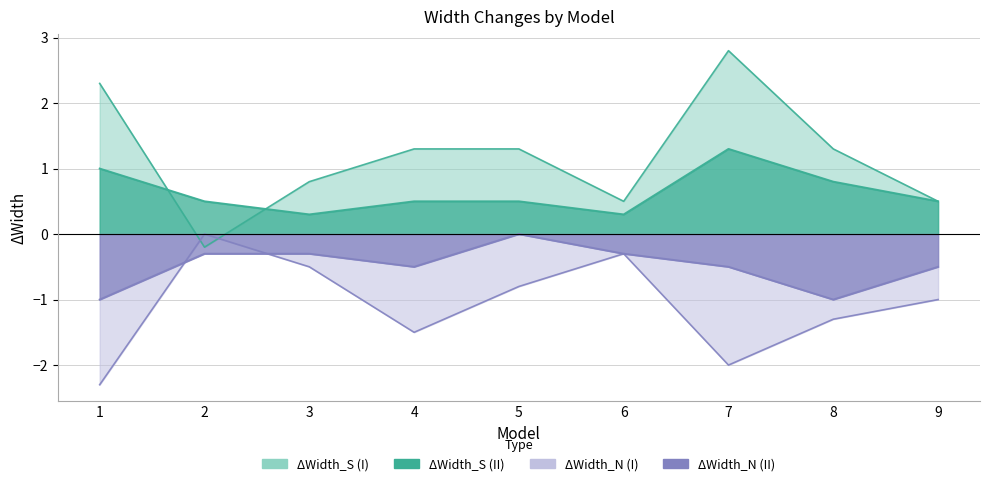

What is the minimum value for ΔWidth_N (II)?

-1.0